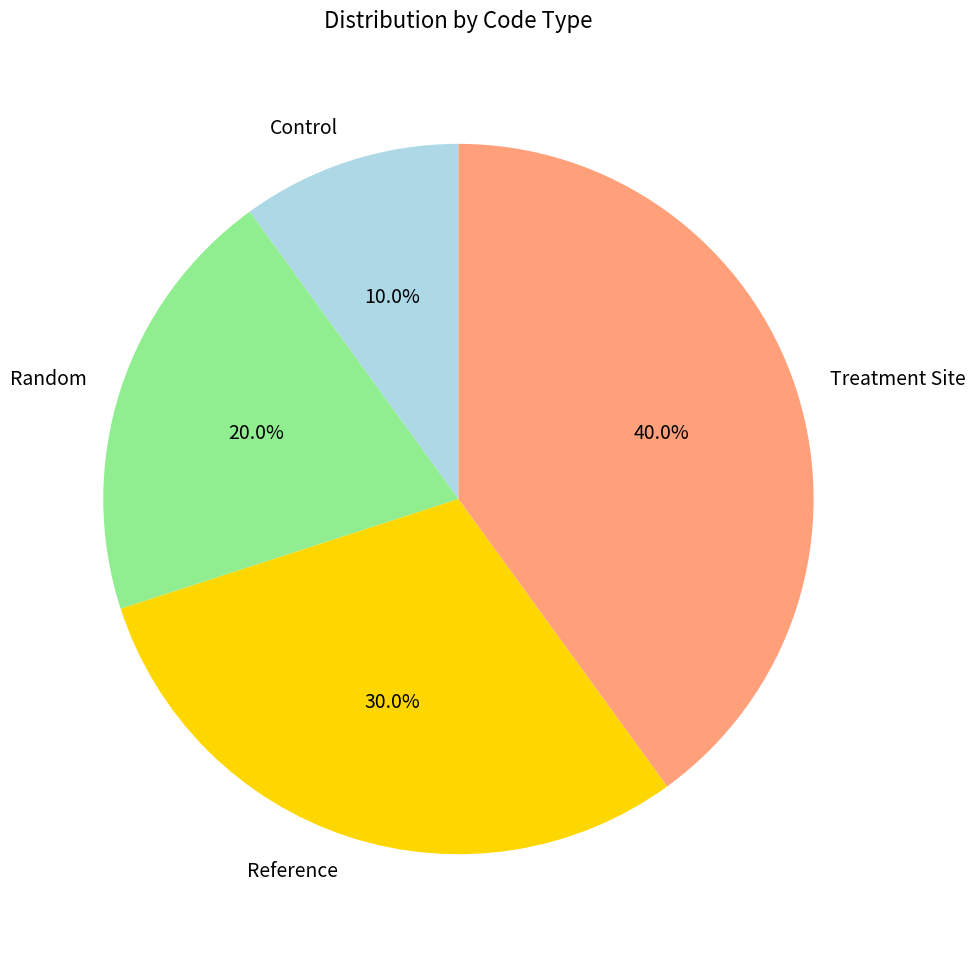

To the nearest percent, what is the difference between the Reference and Control slice percentages?

20%